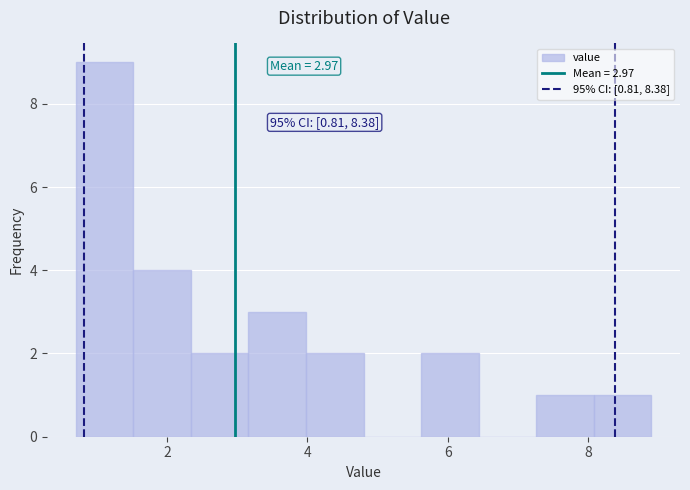

Which range on the x-axis has the tallest bar?

0.70 to 1.52